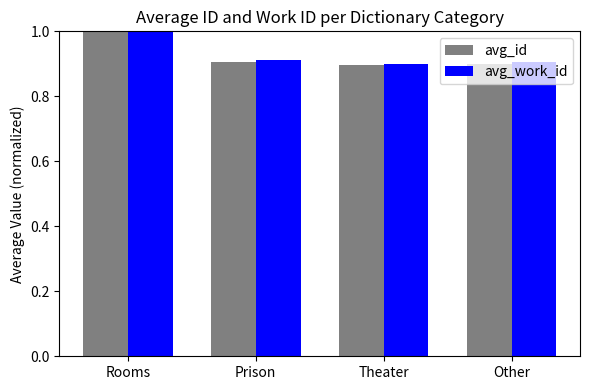

At how many categories does at least one series exceed 0?

4